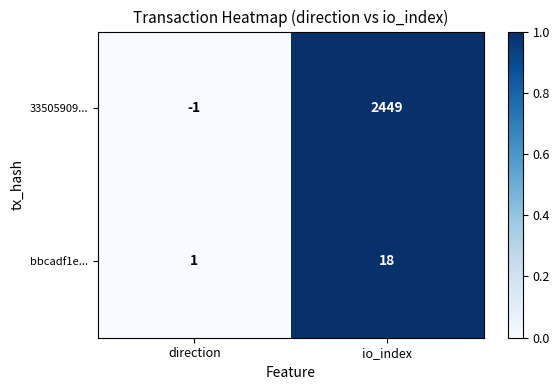

List the series in order of their overall mean, lowest first.

bbcadf1e..., 33505909...